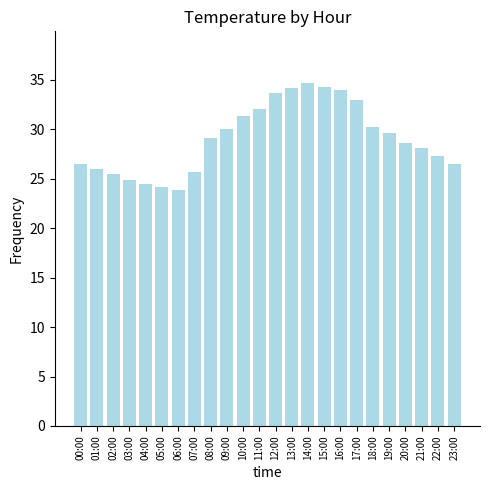

Between 21:00 and 12:00, which is larger?

12:00